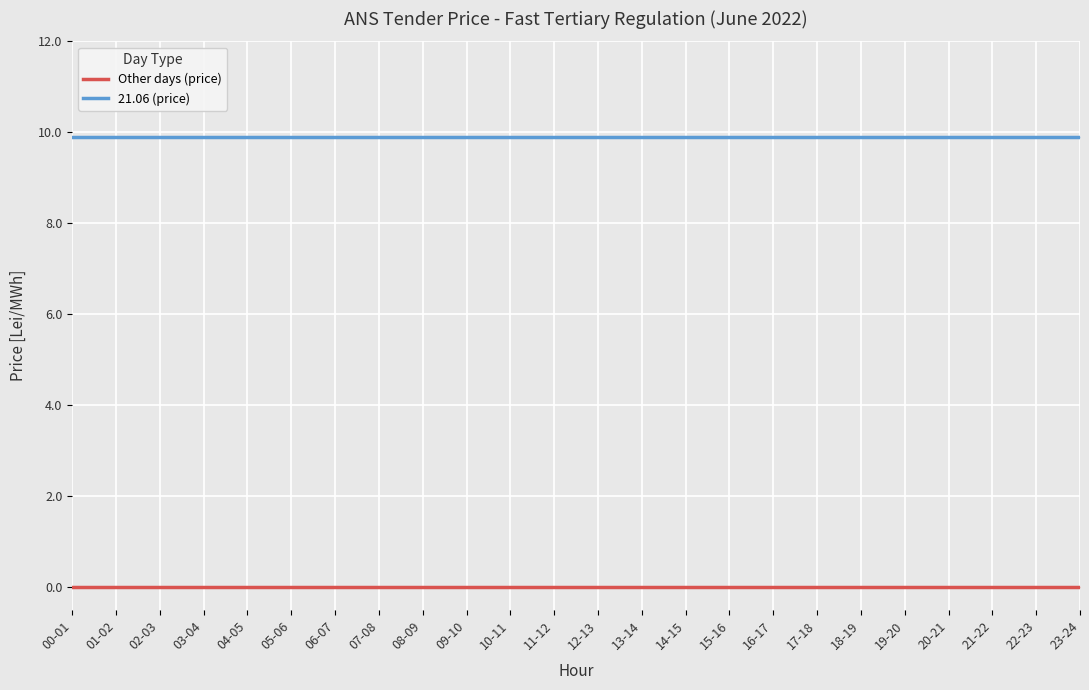

Reading left to right, what are all the values shown in this chart?

Other days (price): 00-01=0.0	01-02=0.0	02-03=0.0	03-04=0.0	04-05=0.0	05-06=0.0	06-07=0.0	07-08=0.0	08-09=0.0	09-10=0.0	10-11=0.0	11-12=0.0	12-13=0.0	13-14=0.0	14-15=0.0	15-16=0.0	16-17=0.0	17-18=0.0	18-19=0.0	19-20=0.0	20-21=0.0	21-22=0.0	22-23=0.0	23-24=0.0
21.06 (price): 00-01=9.9	01-02=9.9	02-03=9.9	03-04=9.9	04-05=9.9	05-06=9.9	06-07=9.9	07-08=9.9	08-09=9.9	09-10=9.9	10-11=9.9	11-12=9.9	12-13=9.9	13-14=9.9	14-15=9.9	15-16=9.9	16-17=9.9	17-18=9.9	18-19=9.9	19-20=9.9	20-21=9.9	21-22=9.9	22-23=9.9	23-24=9.9